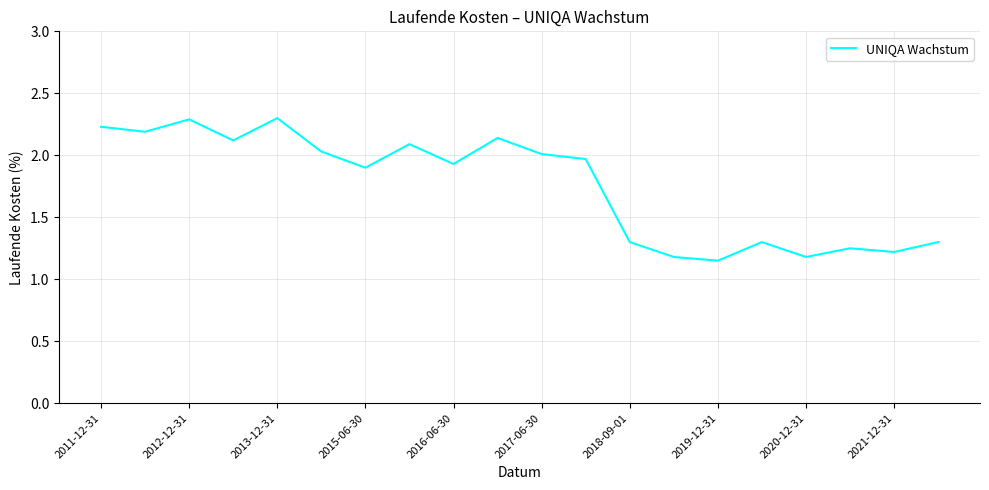

What is the greatest value displayed?

2.3